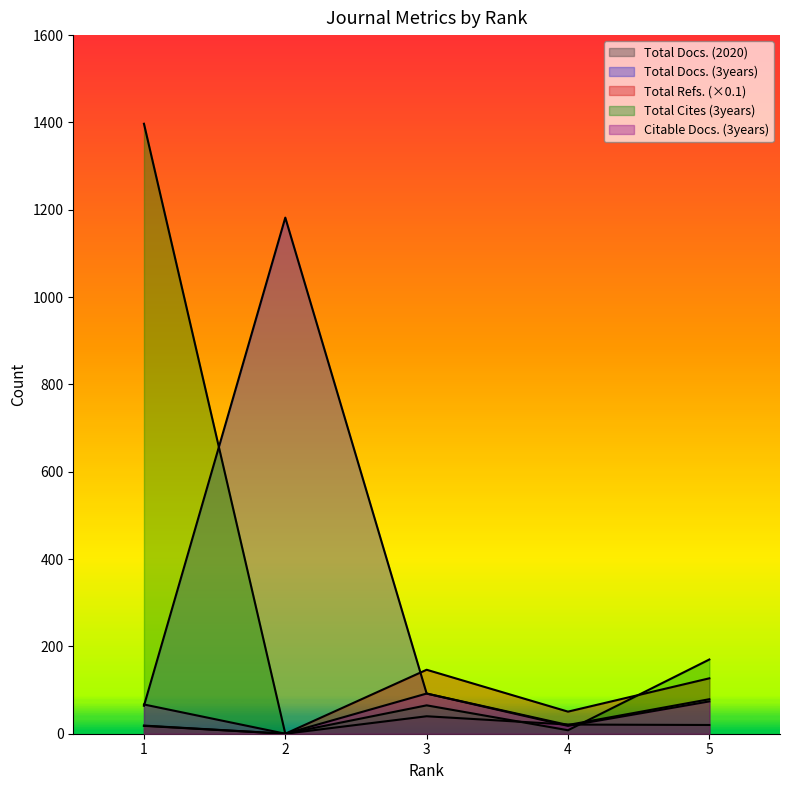

True or false: Total Docs. (2020) and Total Refs. intersect in this chart.

False